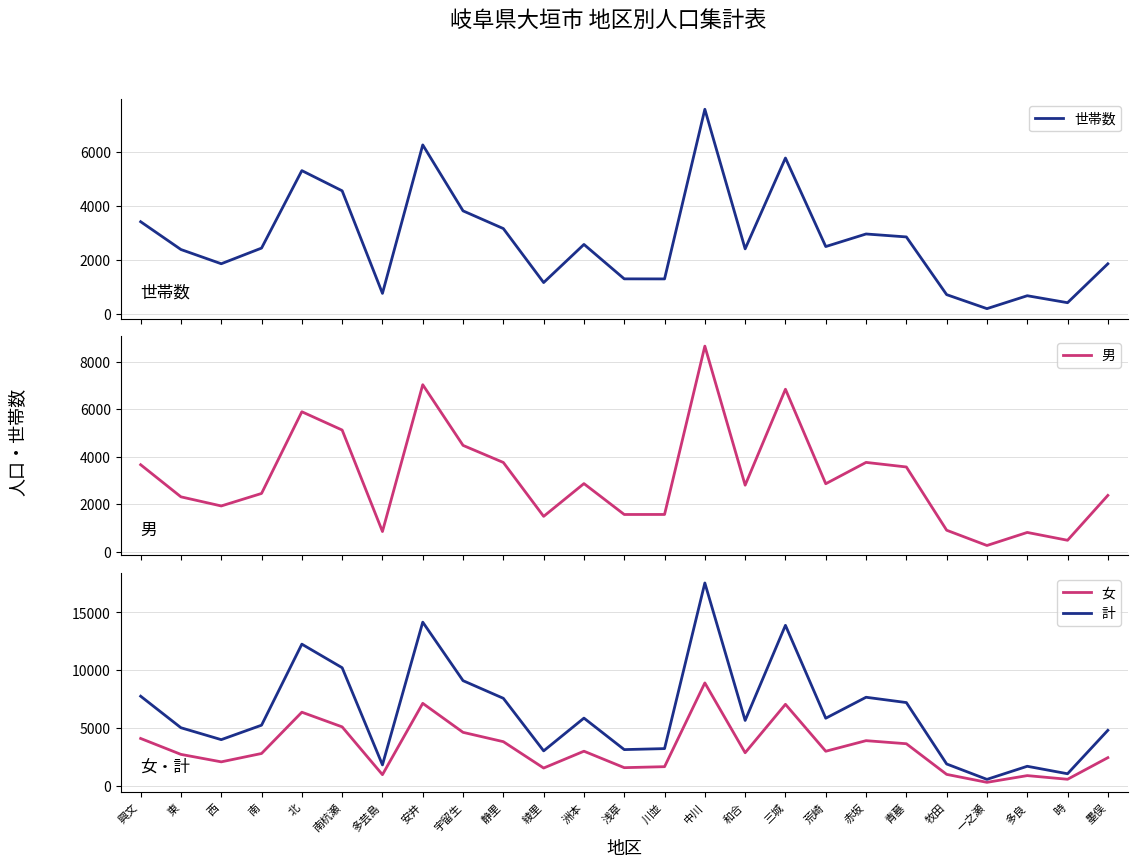

What is the difference between the second highest and second lowest values in the 女 series?

6574